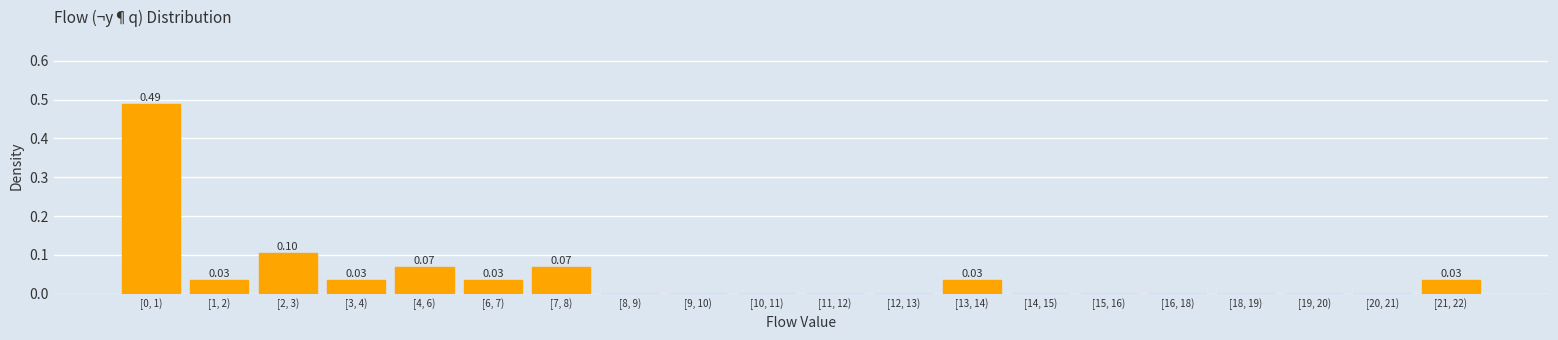

What is the change in value from [0, 1) to [3, 4)?

-0.5